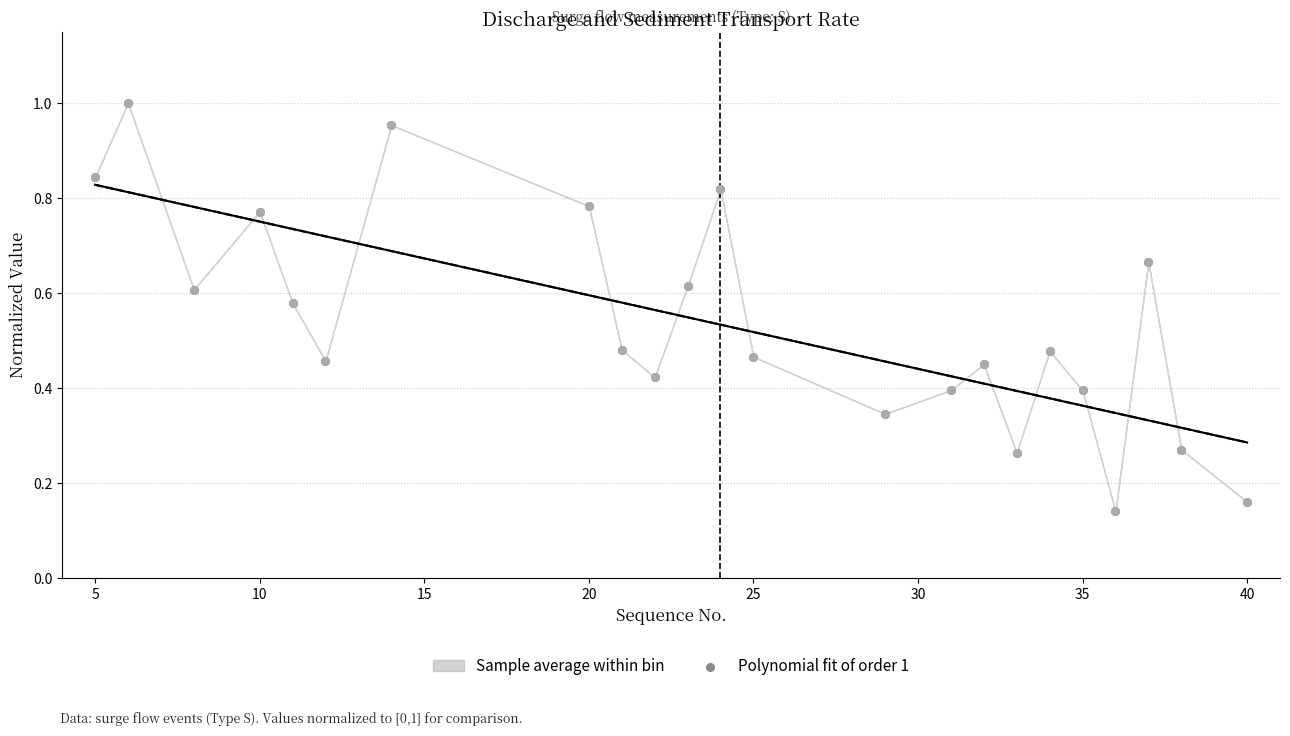

What is the total value across all series at 25?

0.9